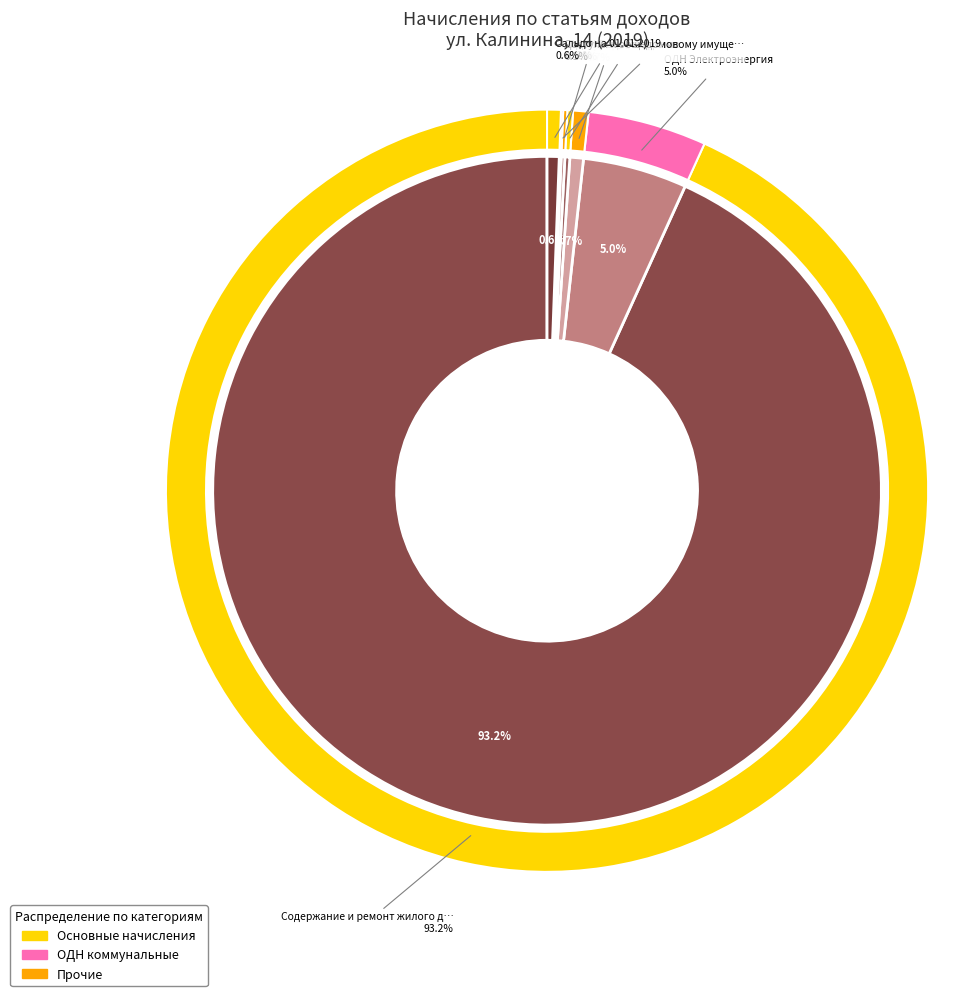

Does Содержание и ремонт жилого дома account for over 50% of the chart?

Yes